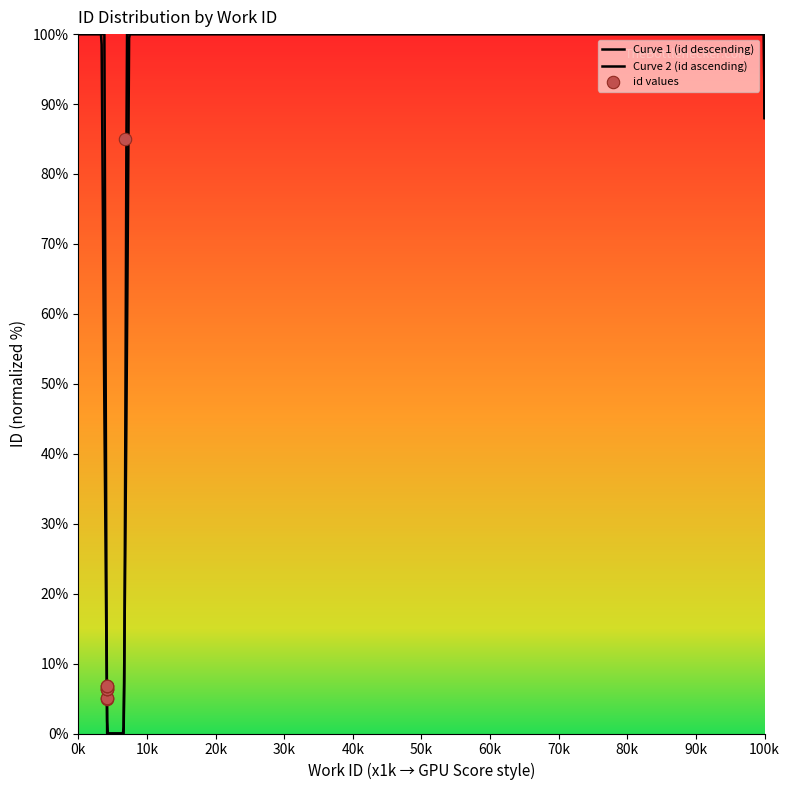

Which has a higher value, 4171 or 4171?

4171